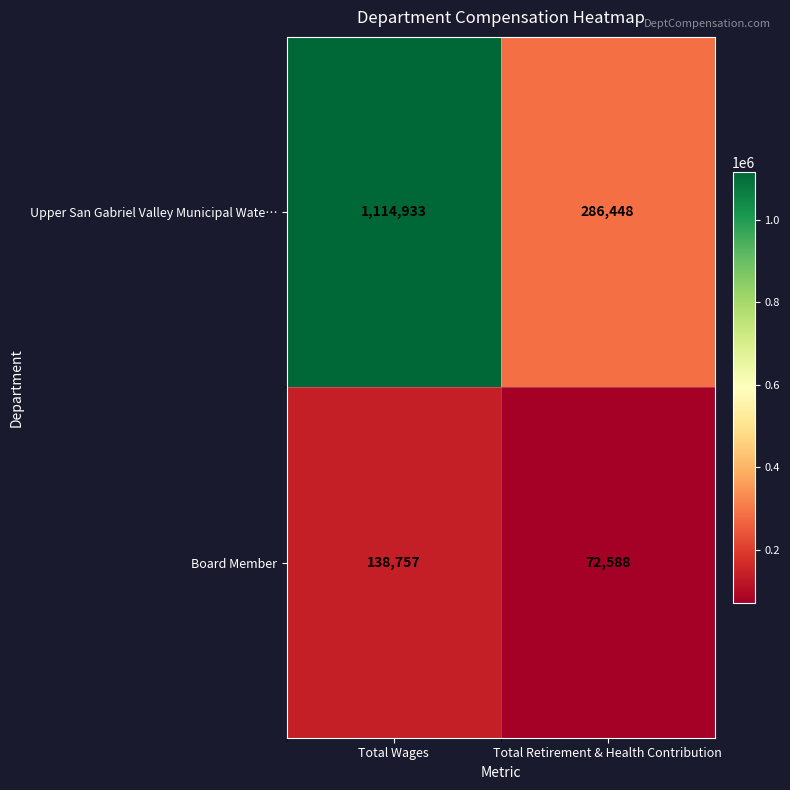

List the series in order of their overall mean, highest first.

Upper San Gabriel Valley Municipal Wate…, Board Member